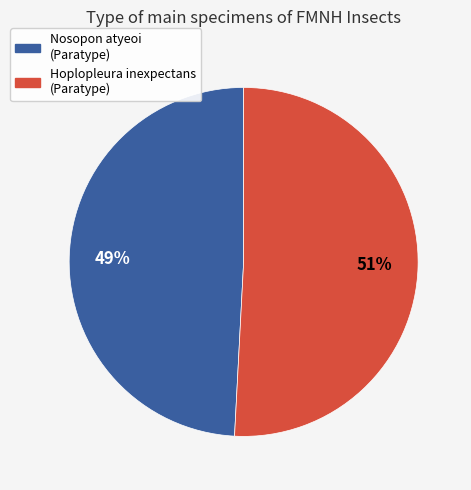

How many segments does this pie chart have?

2